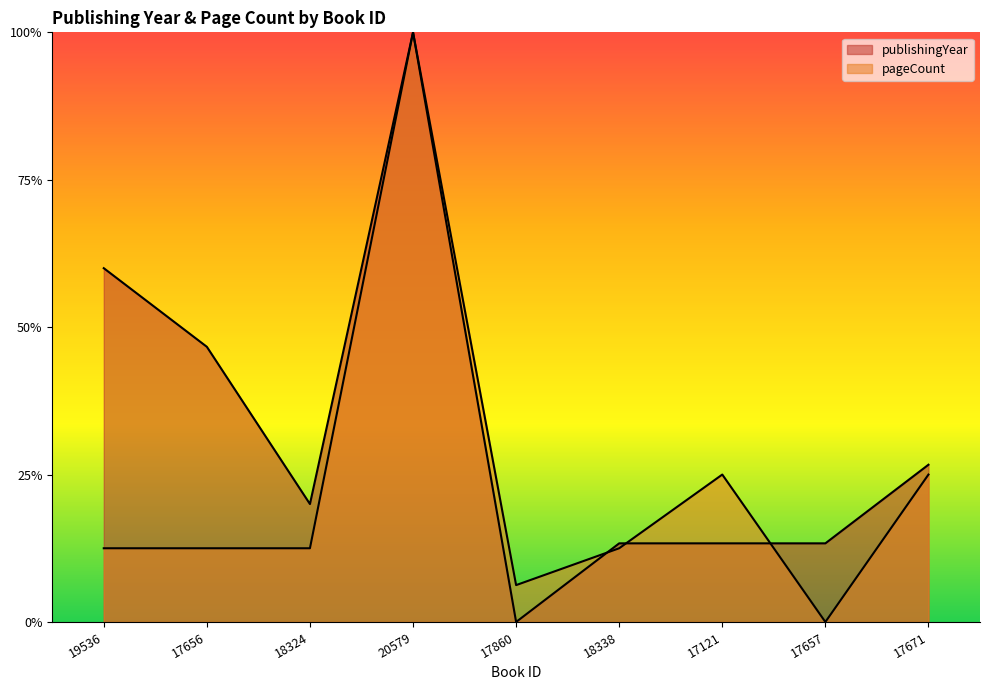

What is the difference between the publishingYear values at 17671 and 17657?

0.1